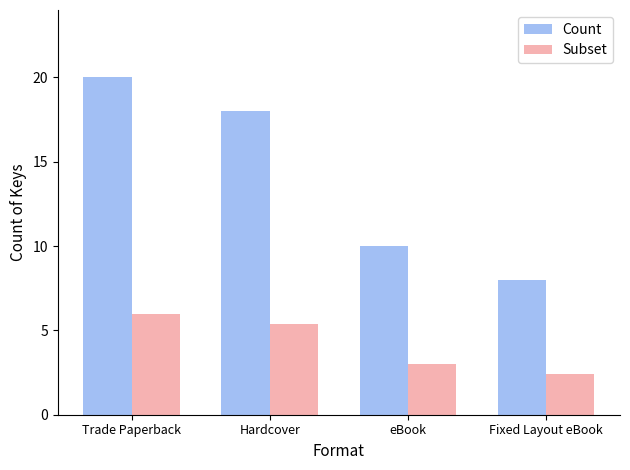

What is the average value of the Count series?

14.0